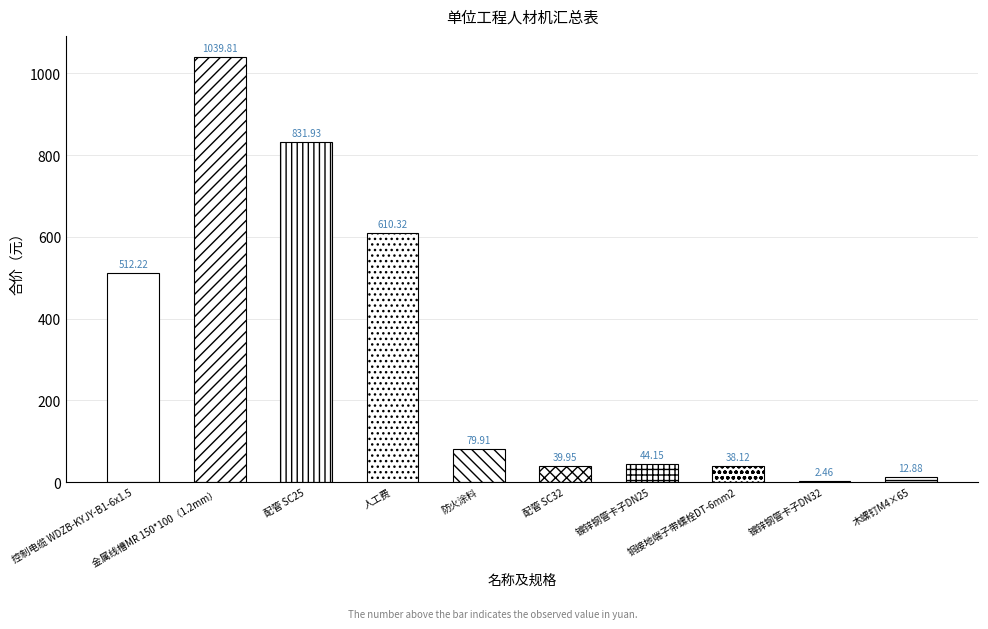

What position from the left is 人工费?

4